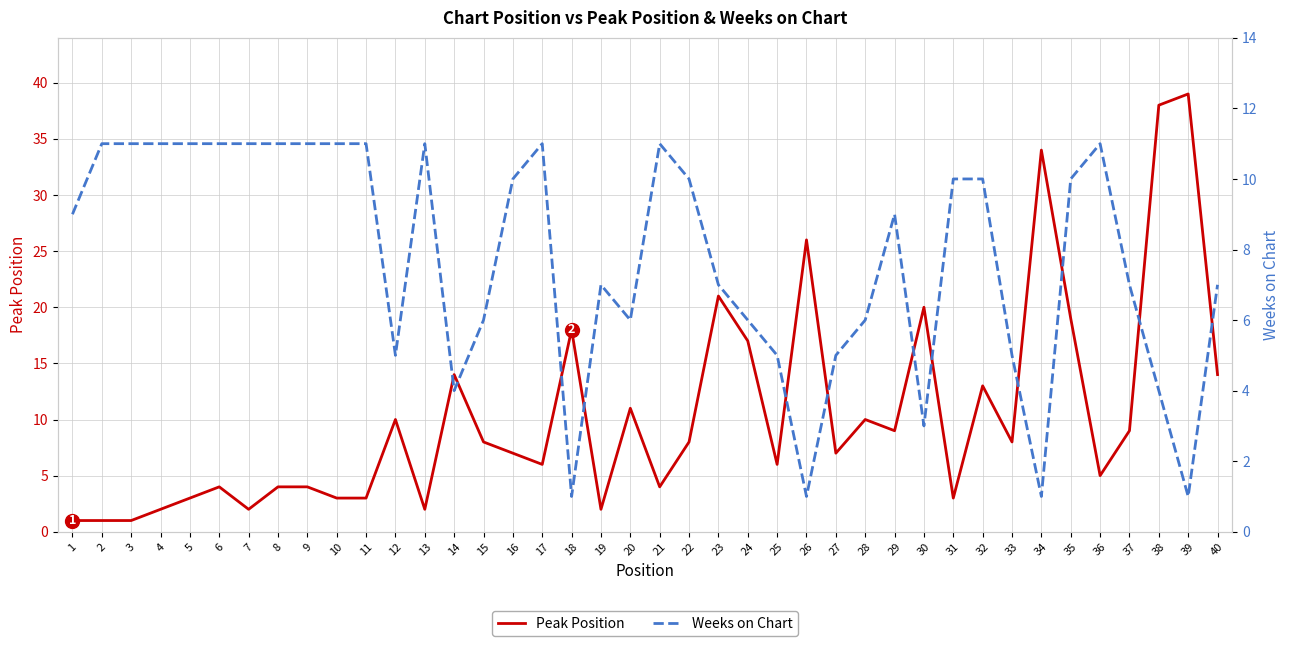

Is this an area chart (filled region under the line)?

No